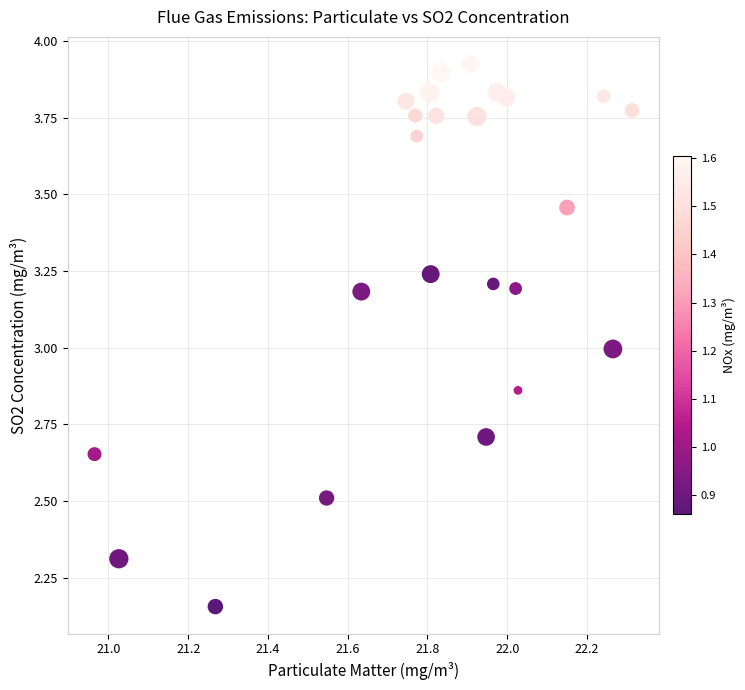

What is the range of Y values (max minus min)?

1.8